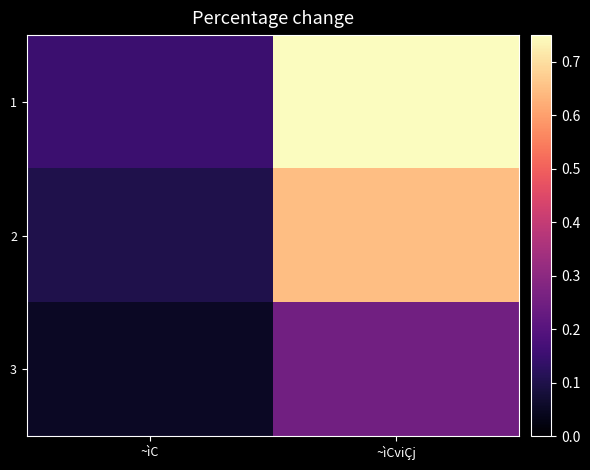

What is the greatest value displayed?

0.8